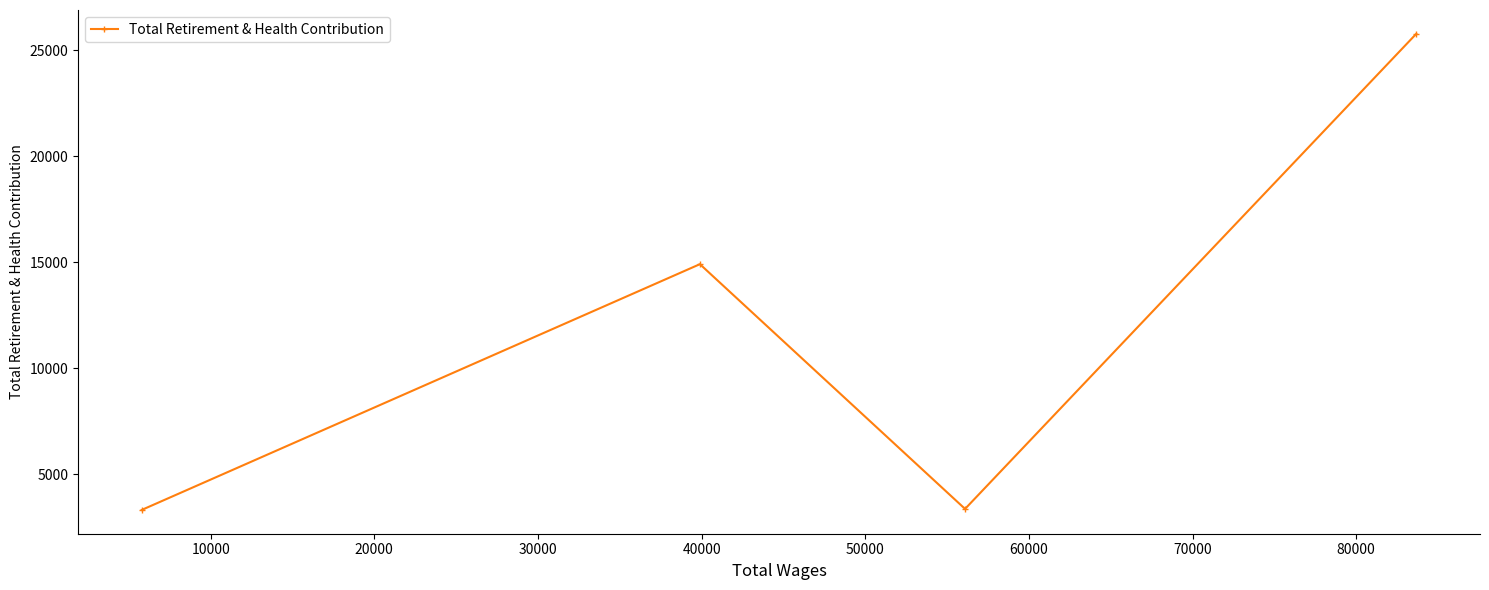

What is the sum of all values?

47353